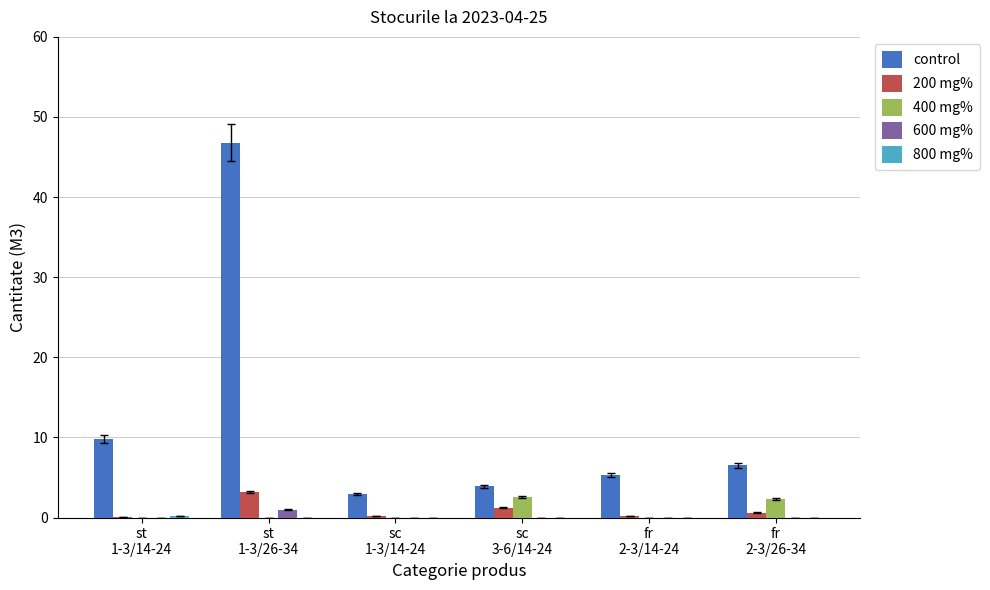

What is the sum of all 600 mg% values?

1.0